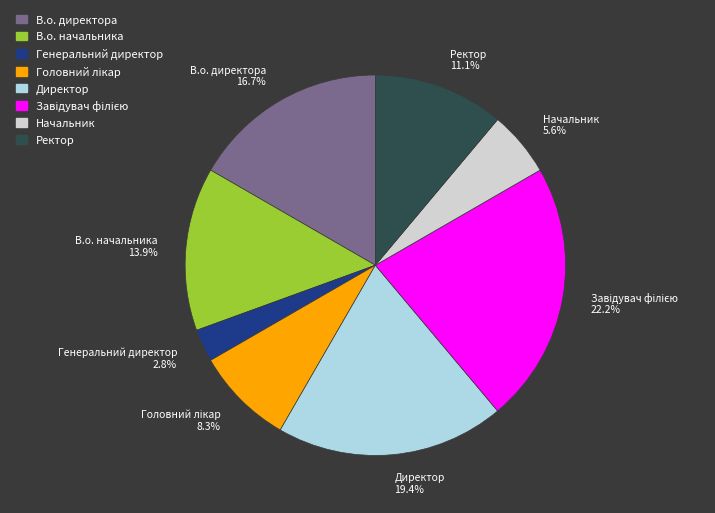

Which has a higher value, Начальник 5.6% or В.о. начальника 13.9%?

В.о. начальника 13.9%